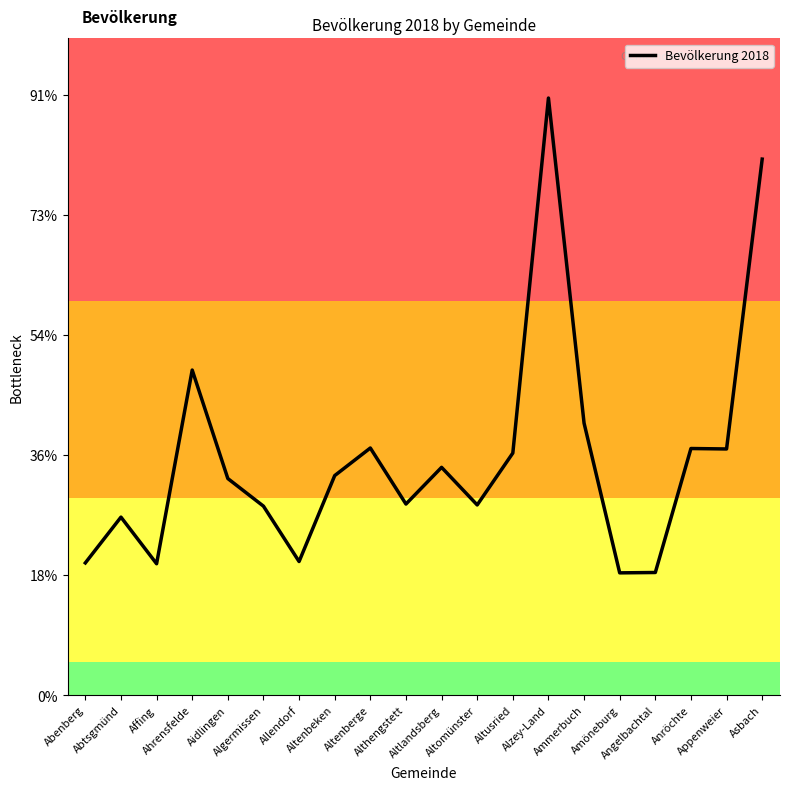

Does the chart have visible grid lines?

No